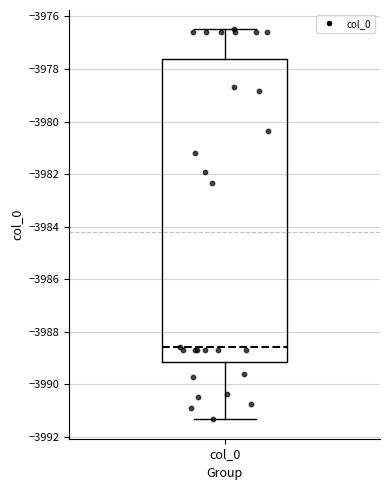

Read this box plot against the y-axis: the position of the median line, the range covered by the box, and the ends of both whiskers. The values are not printed on the chart, so give them approximately, as read against the axis.

median -3988.6, box -3989.2 to -3977.6, whiskers -3991.4 to -3976.4